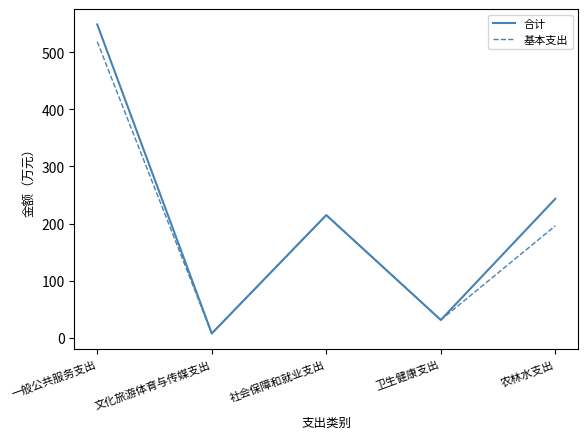

What is the lowest value of the 合计 series?

7.8